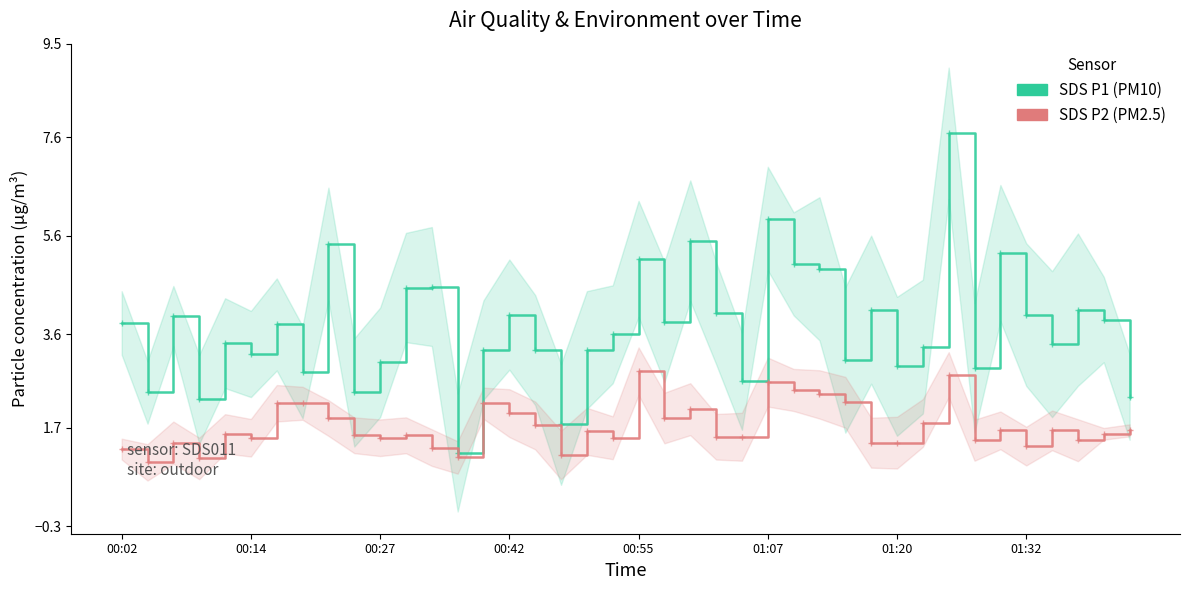

True or false: SDS_P2 has more than 2 interior local peaks.

True